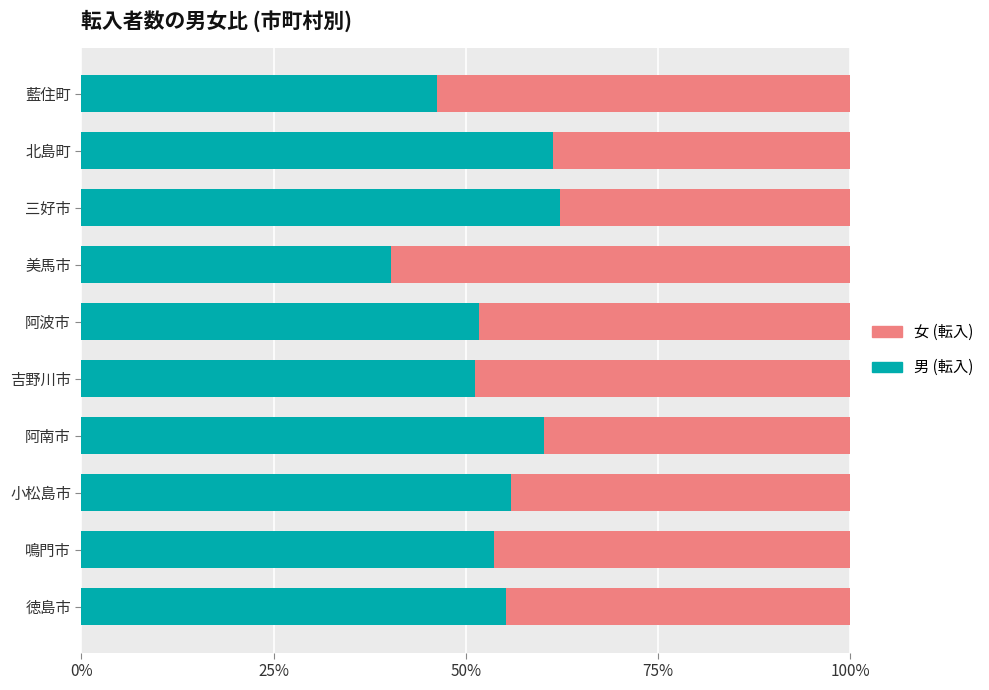

What is the maximum value for 男 (転入)?

62.2